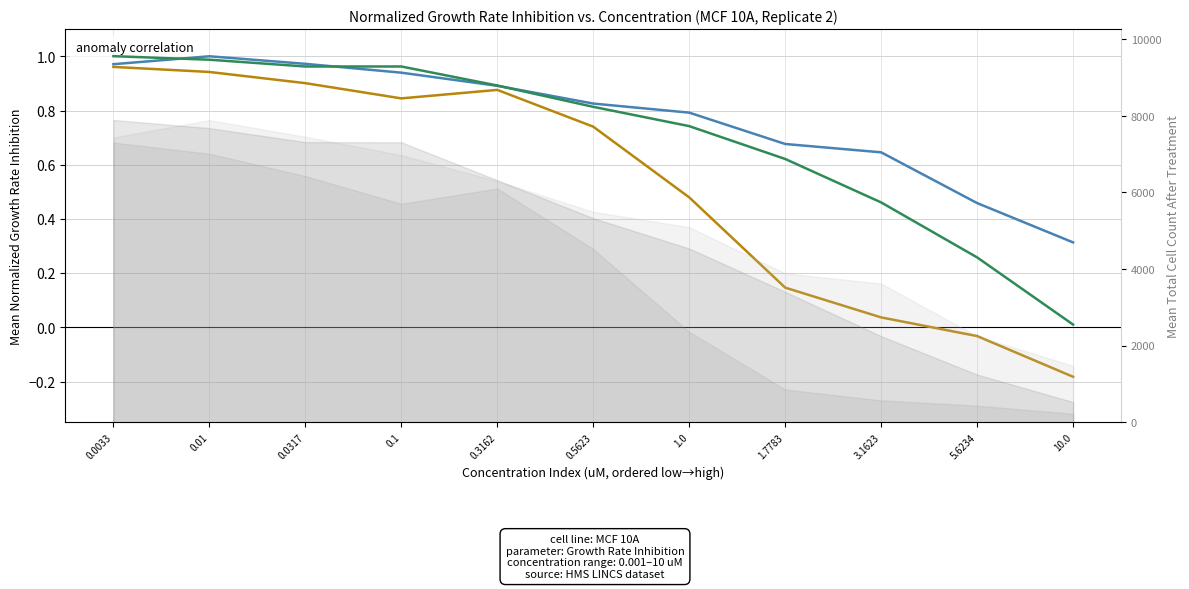

The Dasatinib series shows 1.2 at 0.0317. True or false?

False